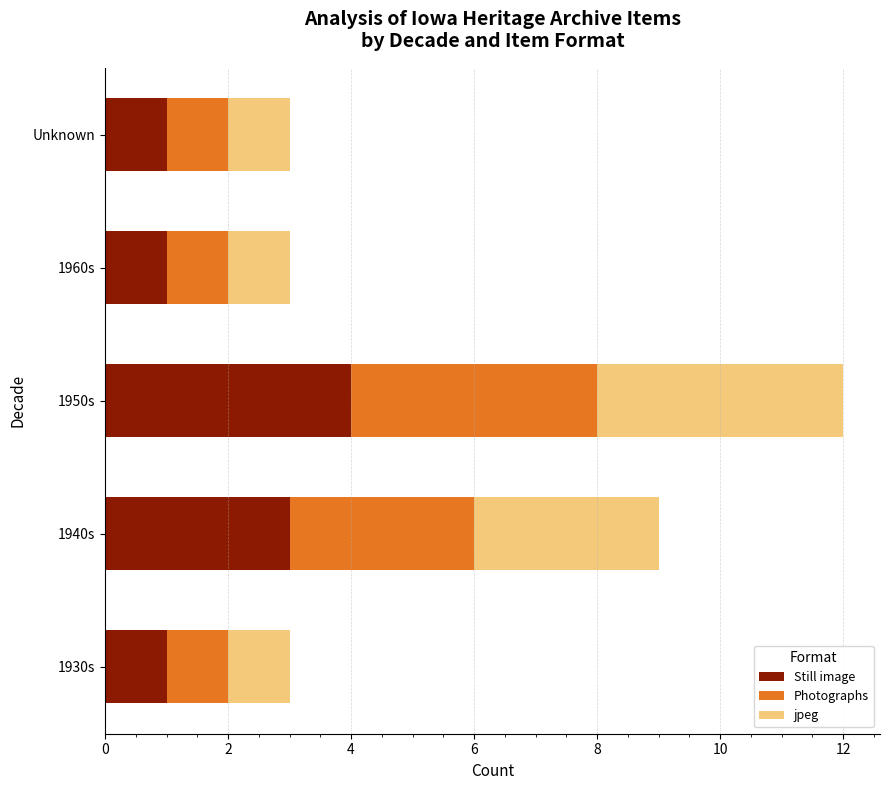

At which category is the sum across all series the highest?

1950s